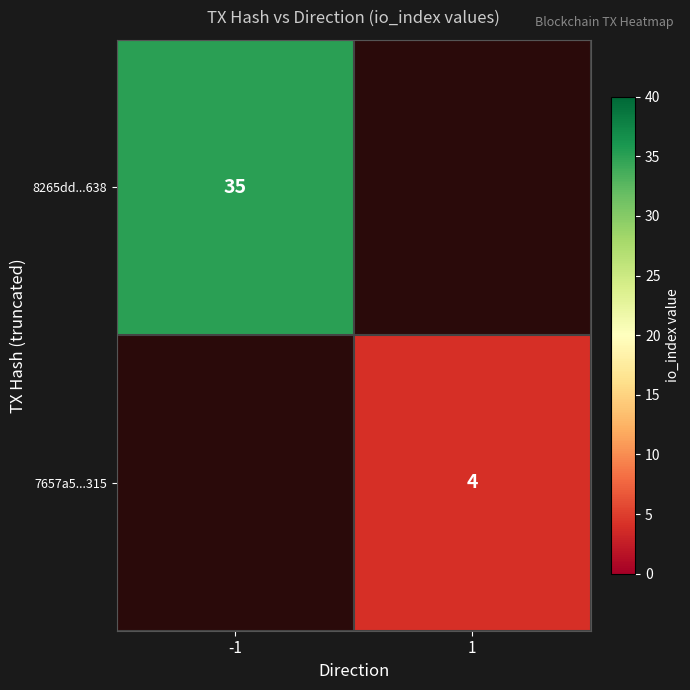

Is the value of 8265dd...638 at -1 greater than the value of 7657a5...315 at 1?

Yes